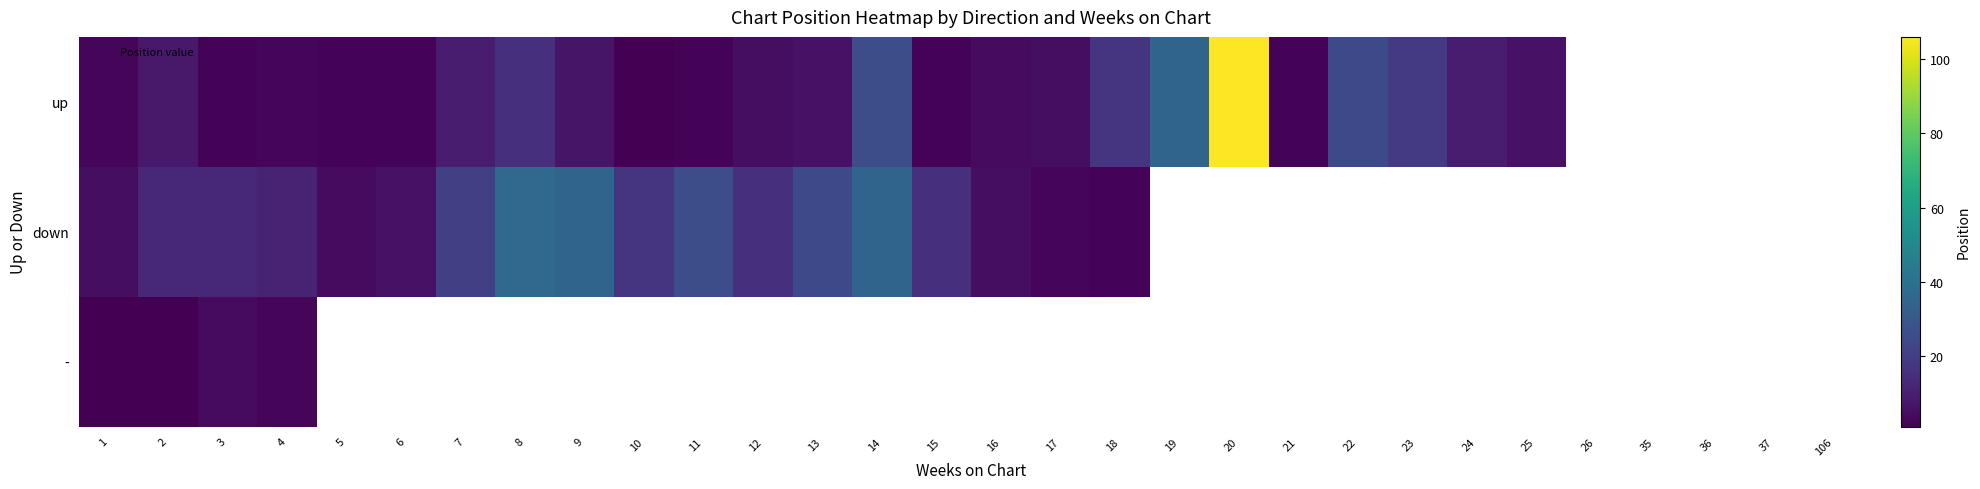

How many positive values does the up series have?

25